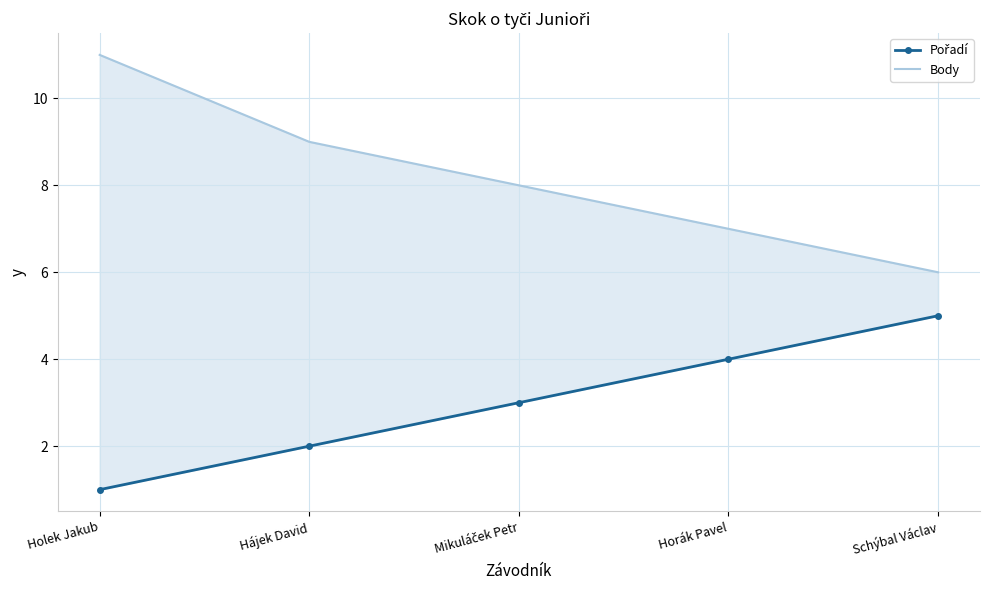

What is the label of the 1st point from the right?

Schýbal Václav